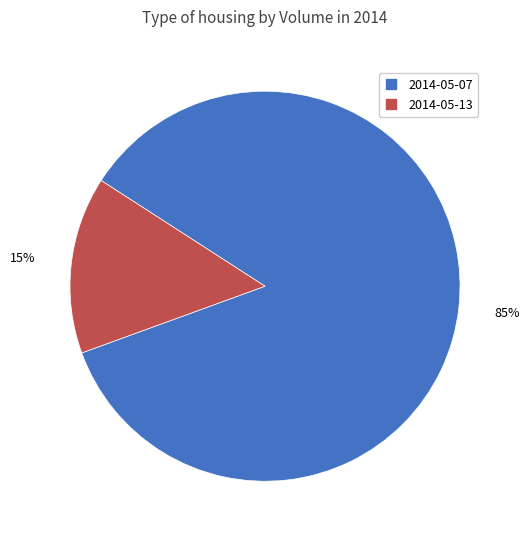

To the nearest percent, what percentage of the pie is 2014-05-13?

15%